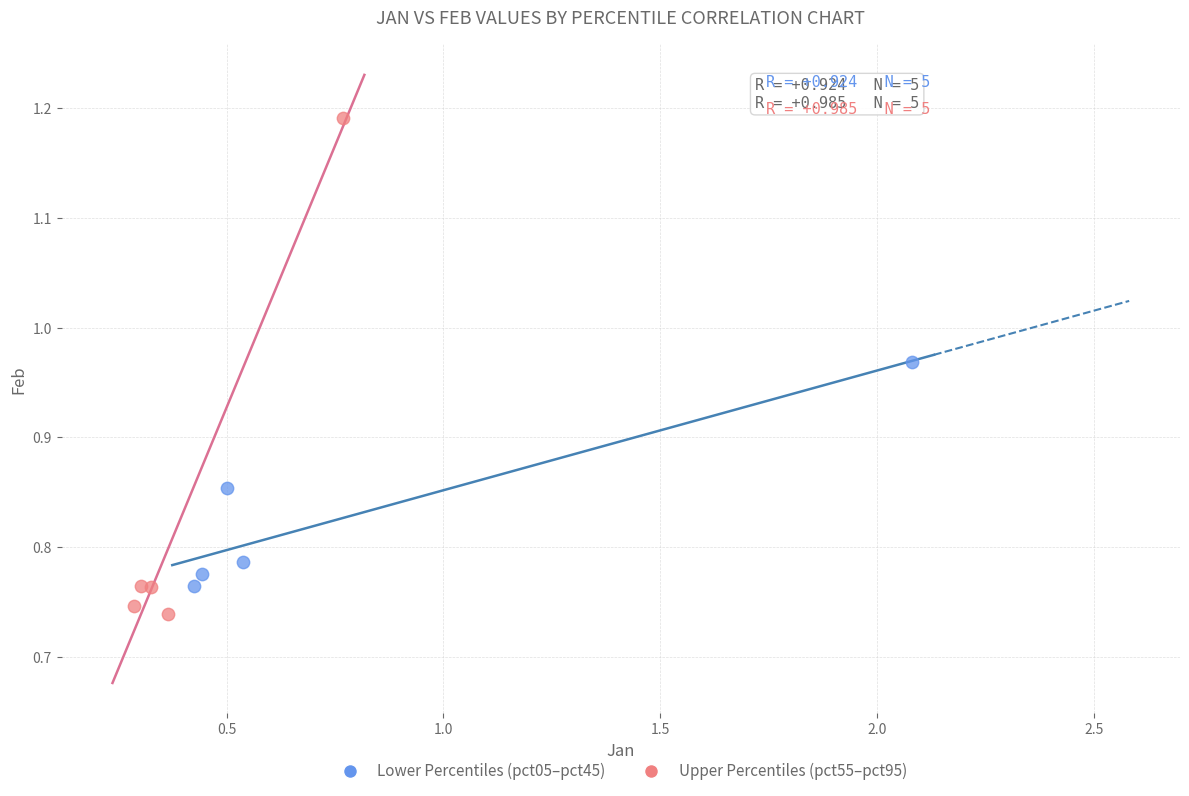

Which series contains the lowest Y value?

Upper Percentiles (pct55–pct95)